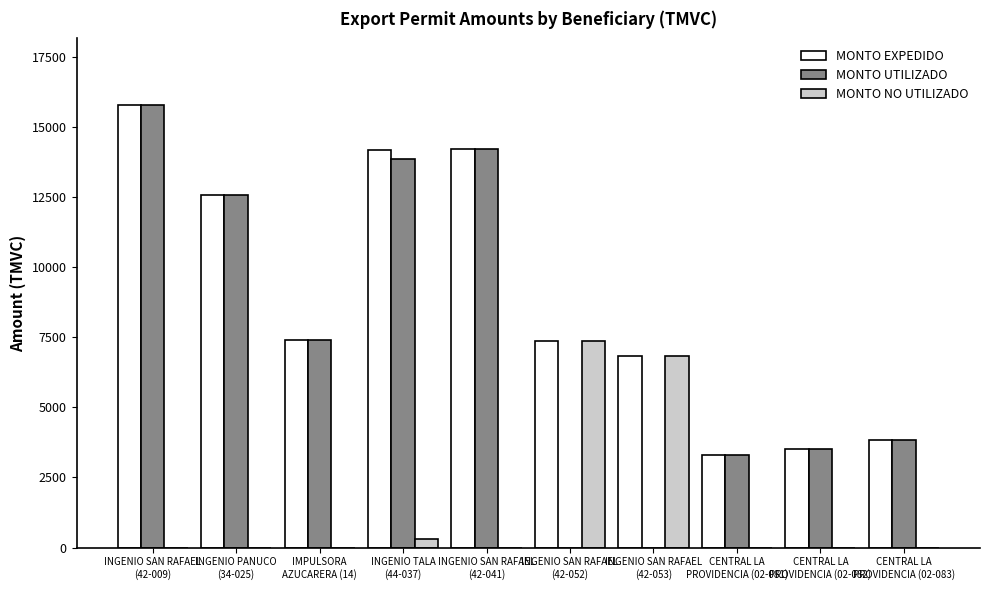

Are the bars horizontal?

No